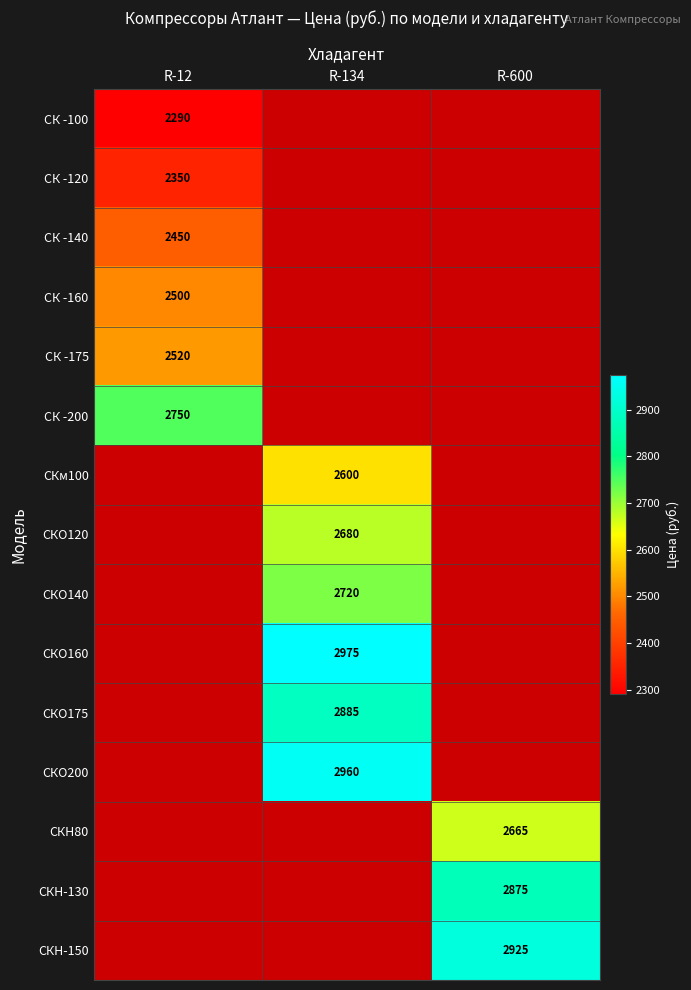

At how many categories does at least one series exceed 2593?

3